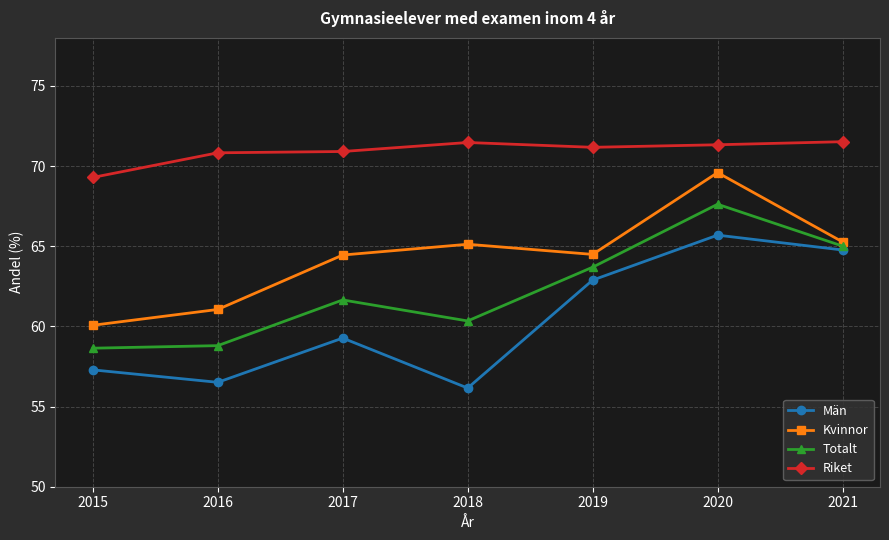

The Kvinnor series shows 107.1 at 2020. True or false?

False